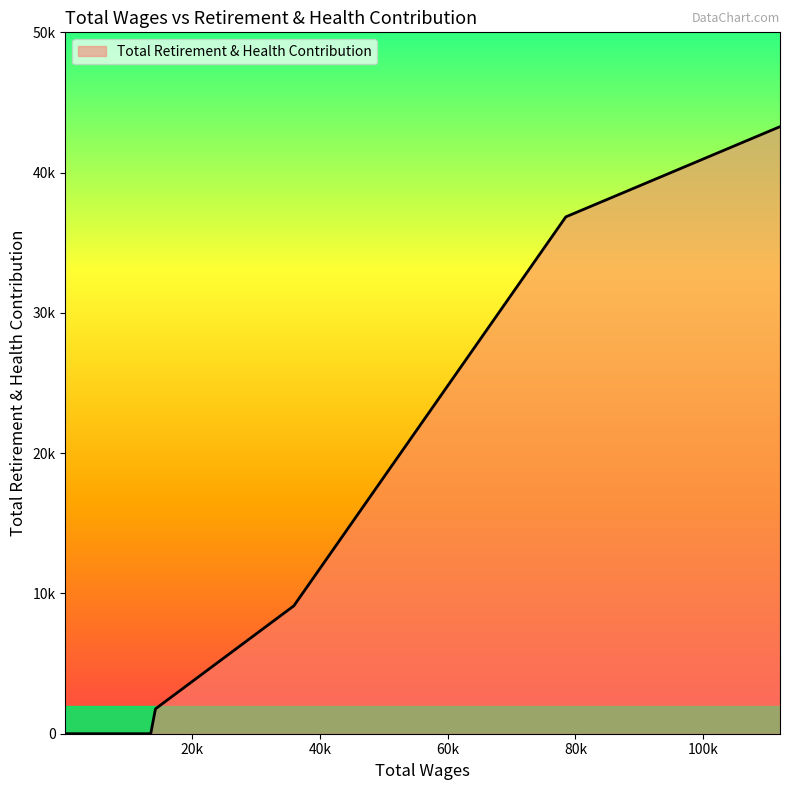

Does the chart have visible grid lines?

No